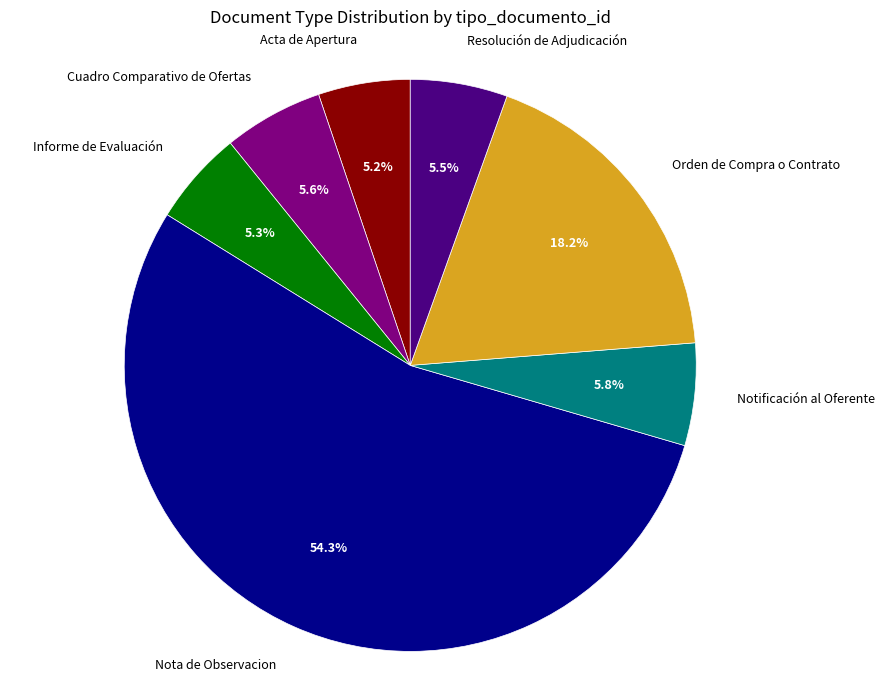

Between Acta de Apertura and Orden de Compra o Contrato, which is larger?

Orden de Compra o Contrato